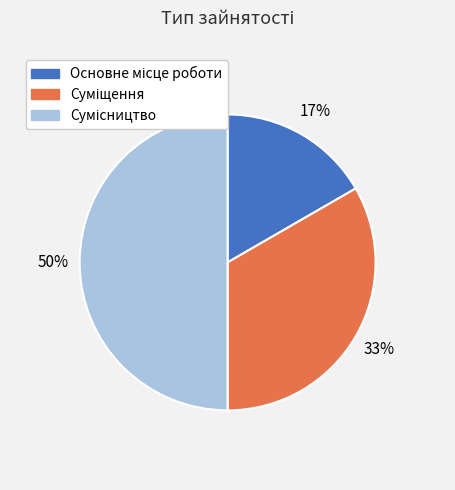

To the nearest percent, what is the average slice percentage?

33%